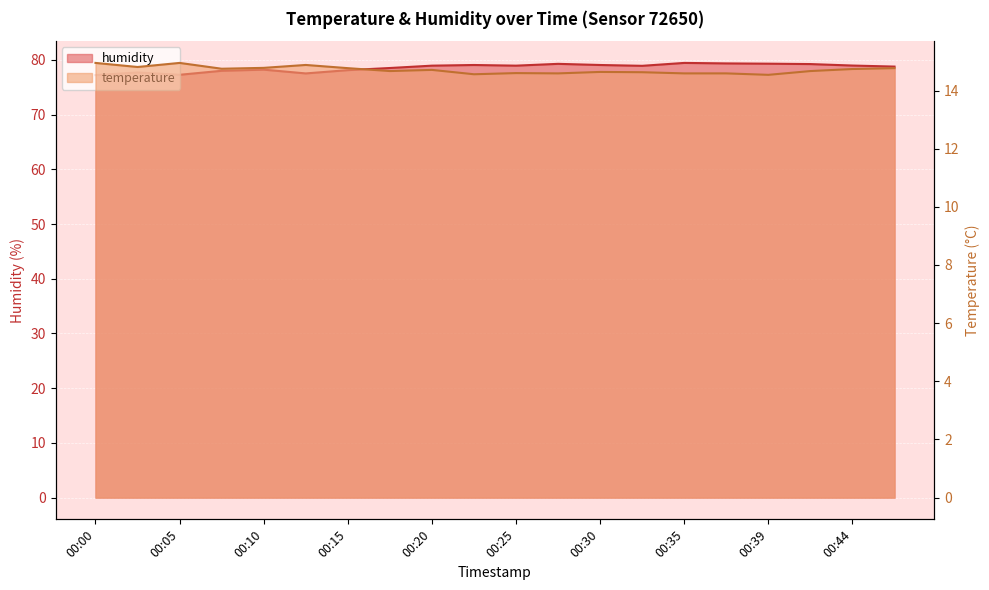

What is the difference between the maximum and minimum values in the humidity series?

2.2